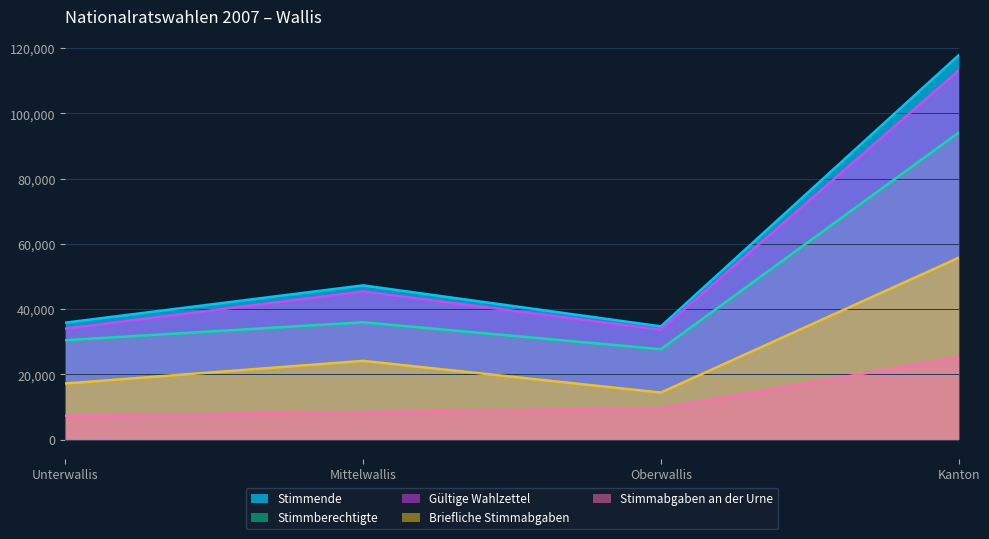

What position from the right is Mittelwallis?

3